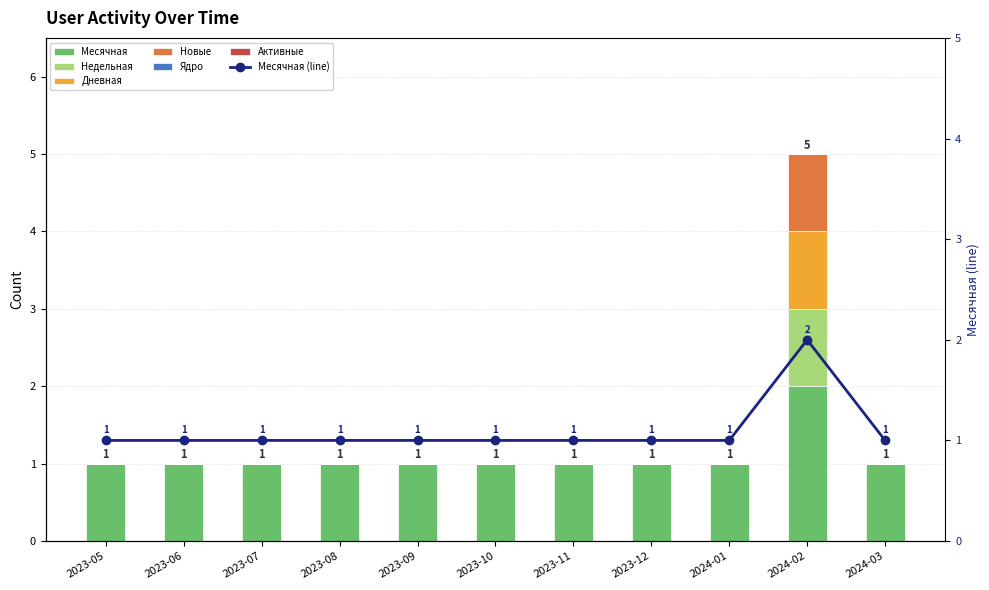

List the labels in order of Недельная value, largest first.

2024-02, 2023-05, 2023-06, 2023-07, 2023-08, 2023-09, 2023-10, 2023-11, 2023-12, 2024-01, 2024-03